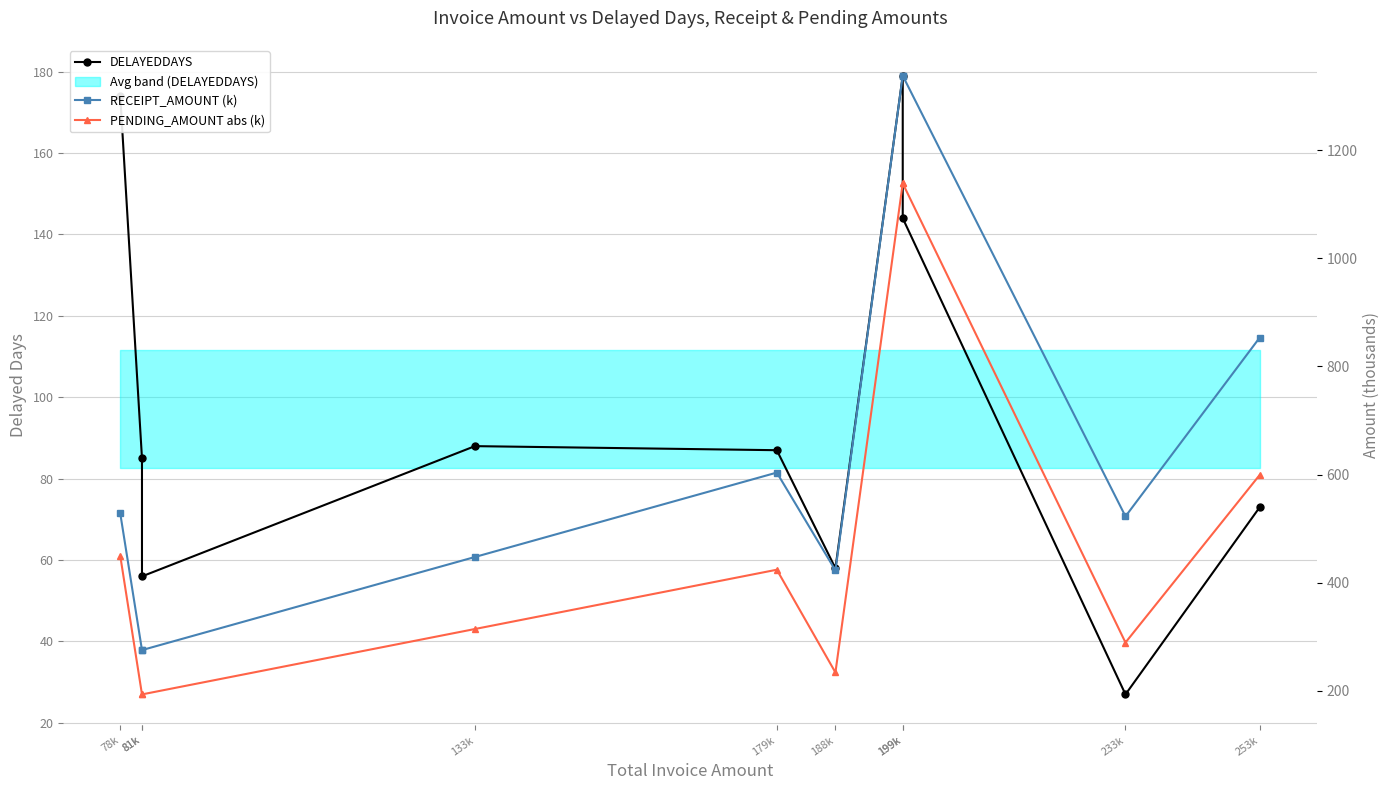

What is the sum of all RECEIPT_AMOUNT (k) values?

6604.0